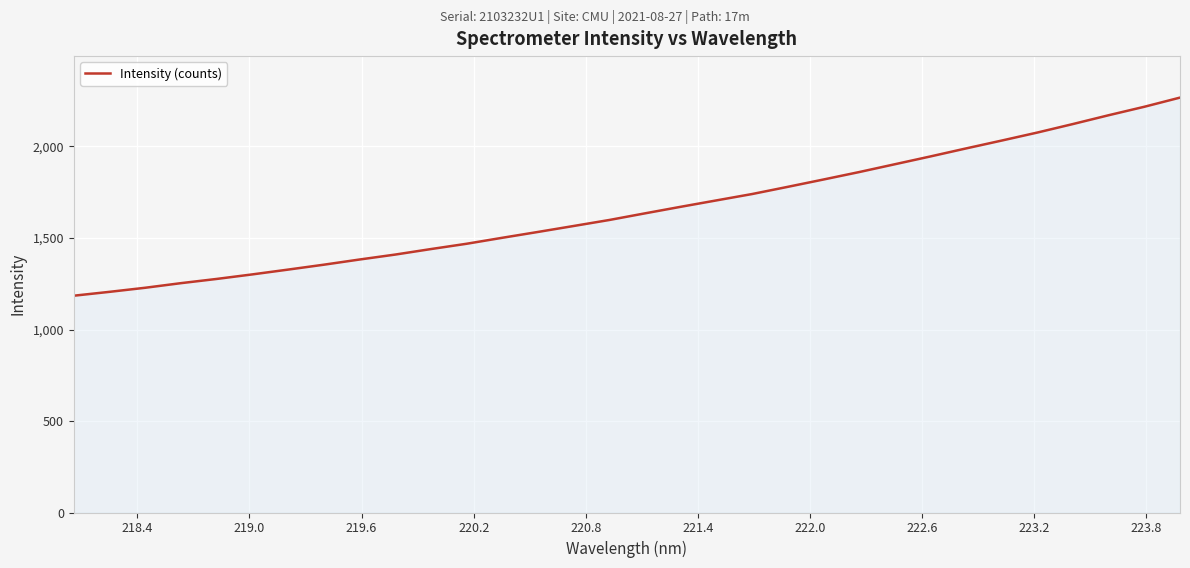

What is the maximum value shown in the chart?

2267.2